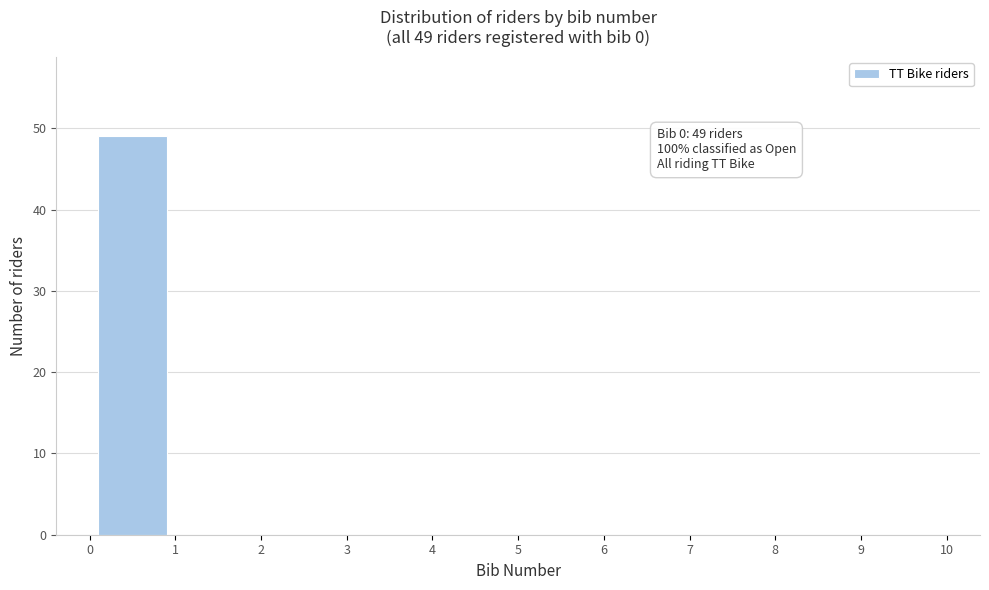

Which range on the x-axis has the tallest bar?

0 to 1